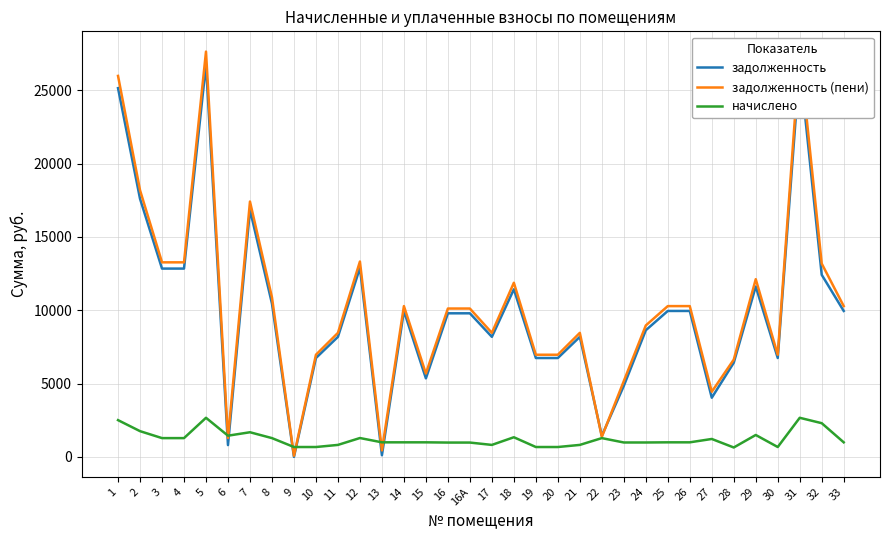

The задолженность (пени) series shows 18180.7 at 2. True or false?

True